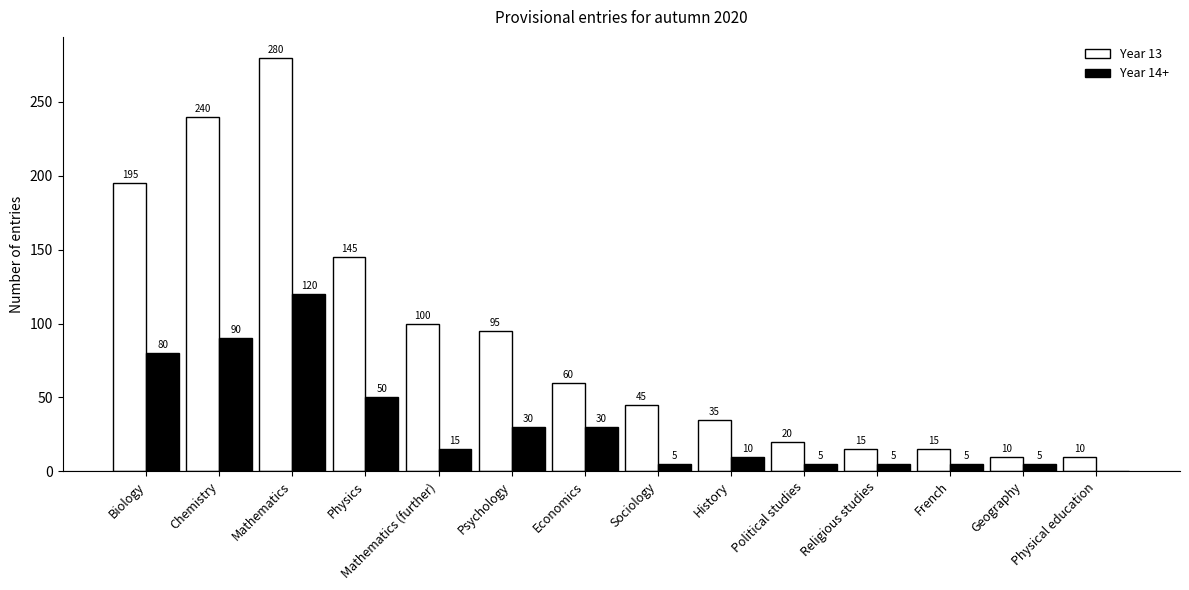

Reading left to right, list all the values displayed in this chart.

Year 13: 195	240	280	145	100	95	60	45	35	20	15	15	10	10
Year 14+: 80	90	120	50	15	30	30	5	10	5	5	5	5	0